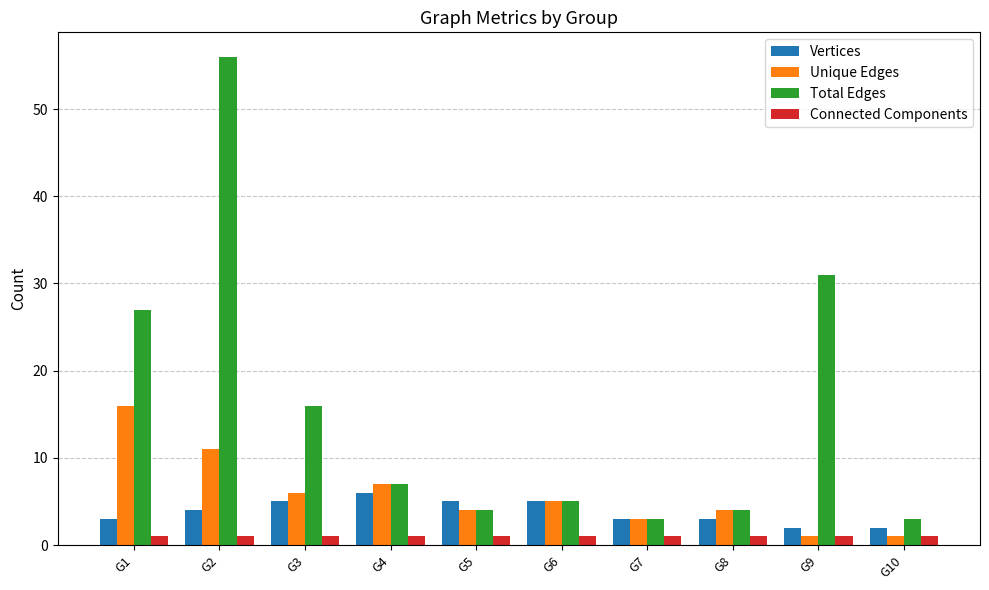

Which series has the widest spread of values?

Total Edges